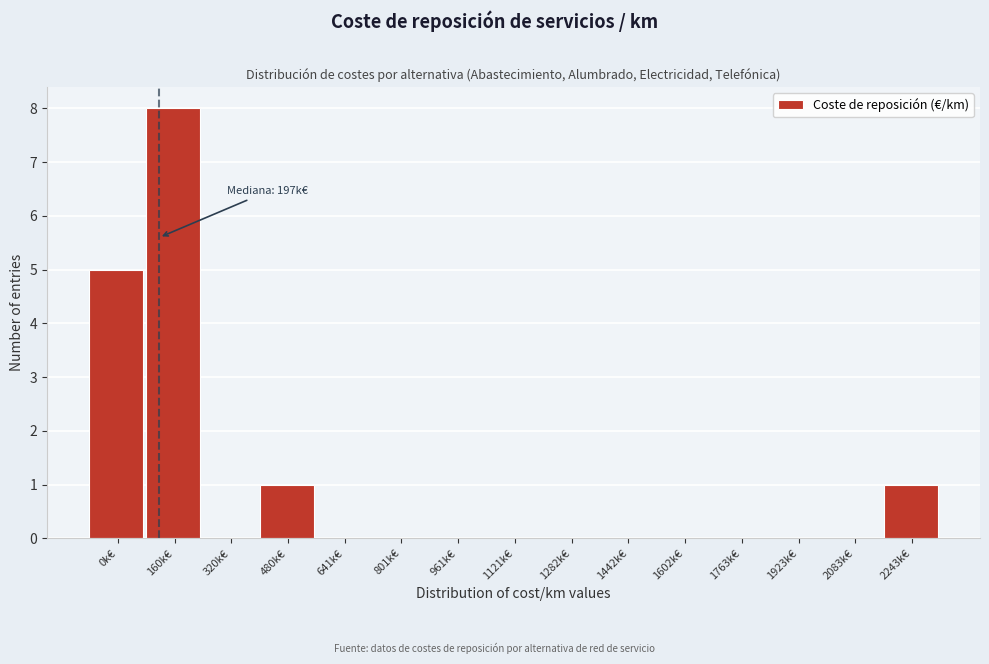

Reading left to right, list all the values displayed in this chart.

0k€=5	160k€=8	320k€=0	480k€=1	641k€=0	801k€=0	961k€=0	1121k€=0	1282k€=0	1442k€=0	1602k€=0	1763k€=0	1923k€=0	2083k€=0	2243k€=1